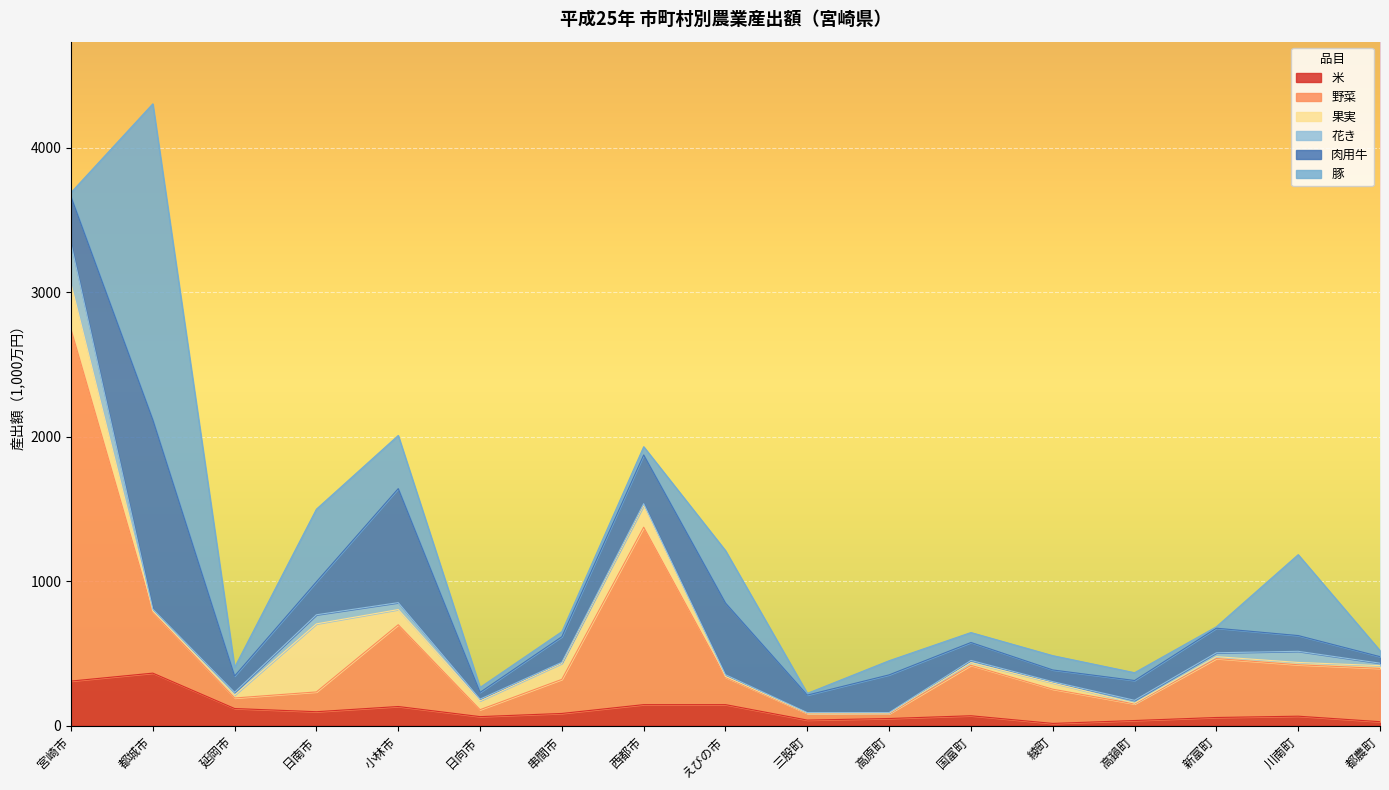

Which category has the highest value across all series?

宮崎市